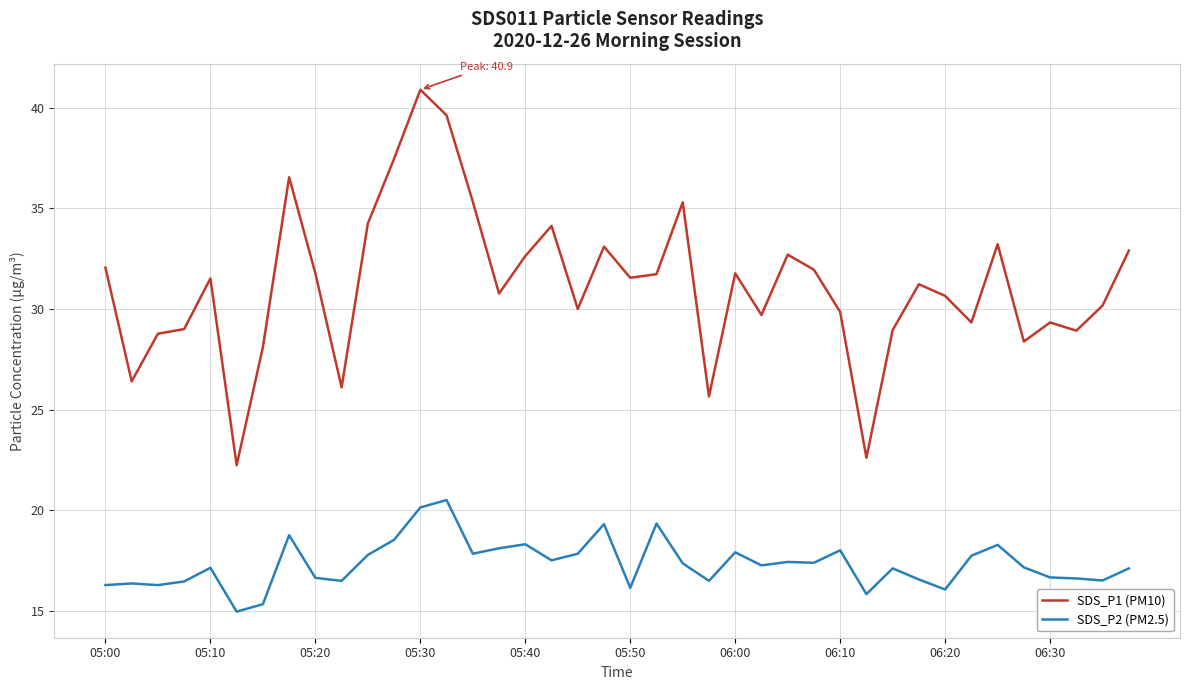

True or false: SDS_P1 (PM10) and SDS_P2 (PM2.5) intersect in this chart.

False